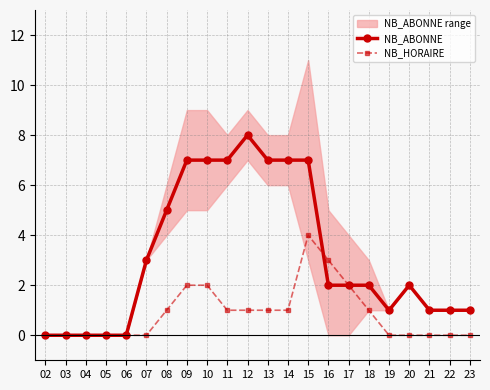

What is the sum of all NB_HORAIRE values?

19